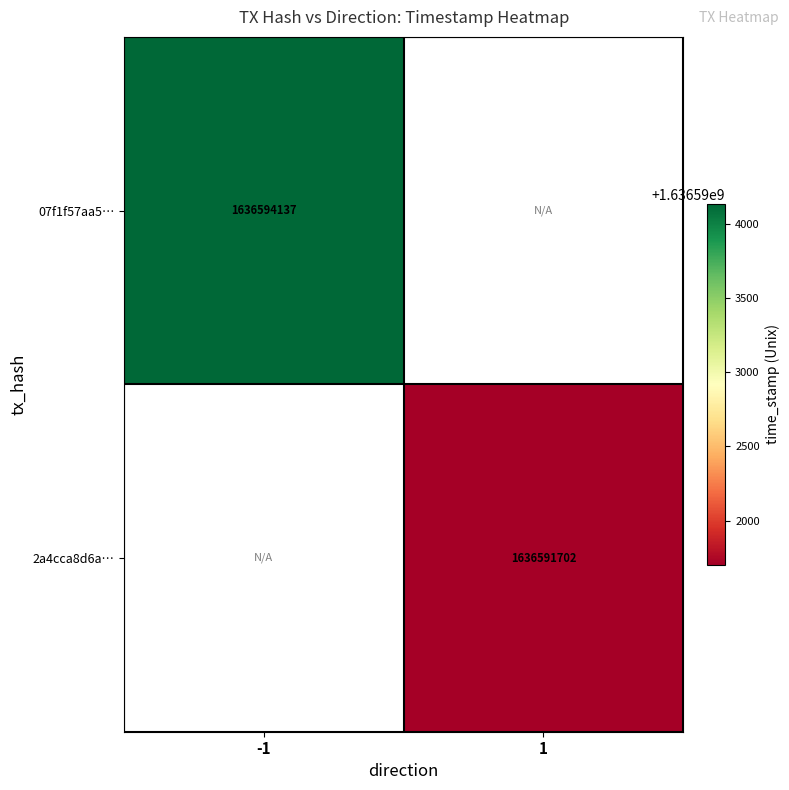

The value of 2a4cca8d6a… at 1 is 2376214097. True or false?

False